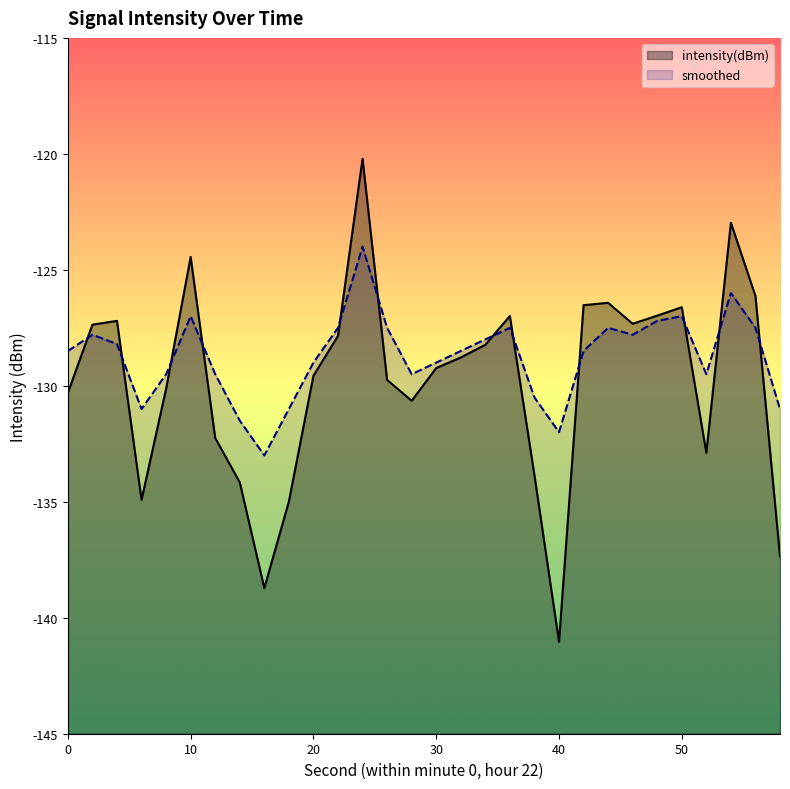

Reading right to left, transcribe all the data shown in this chart.

intensity(dBm): -137.4	-126.1	-123.0	-132.9	-126.6	-127.0	-127.3	-126.4	-126.5	-141.0	-133.9	-127.0	-128.2	-128.8	-129.2	-130.6	-129.7	-120.2	-127.8	-129.6	-135.0	-138.7	-134.2	-132.2	-124.4	-130.1	-134.9	-127.2	-127.4	-130.3
smoothed: -131.0	-127.5	-126.0	-129.5	-127.0	-127.2	-127.8	-127.5	-128.5	-132.0	-130.5	-127.5	-128.0	-128.5	-129.0	-129.5	-127.5	-124.0	-127.5	-129.0	-131.0	-133.0	-131.5	-129.5	-127.0	-129.5	-131.0	-128.2	-127.8	-128.5